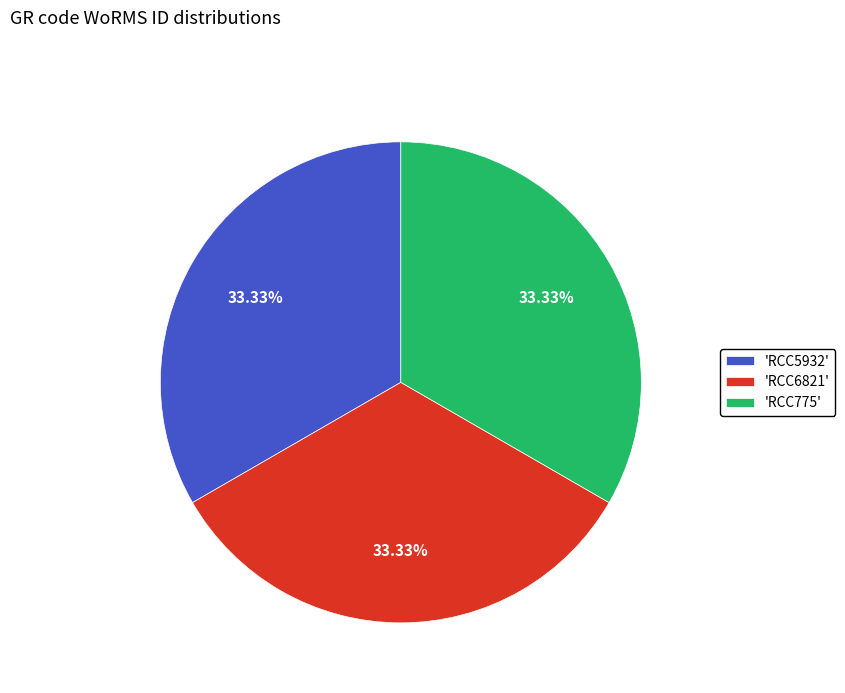

Is 'RCC6821' the majority of the pie?

No